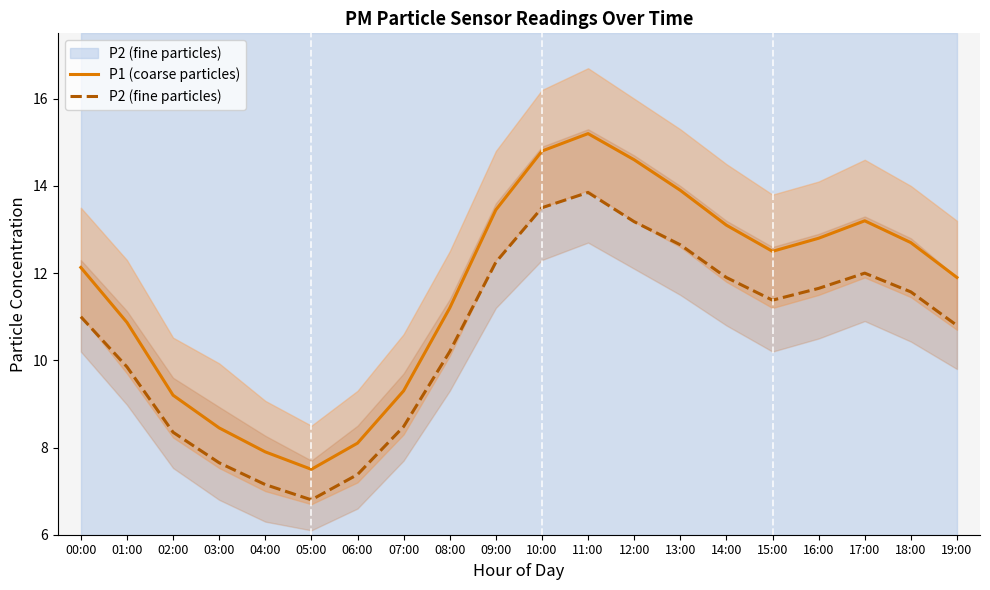

Rank the series by their average value, from lowest to highest.

P2 (fine particles), P1 (coarse particles)